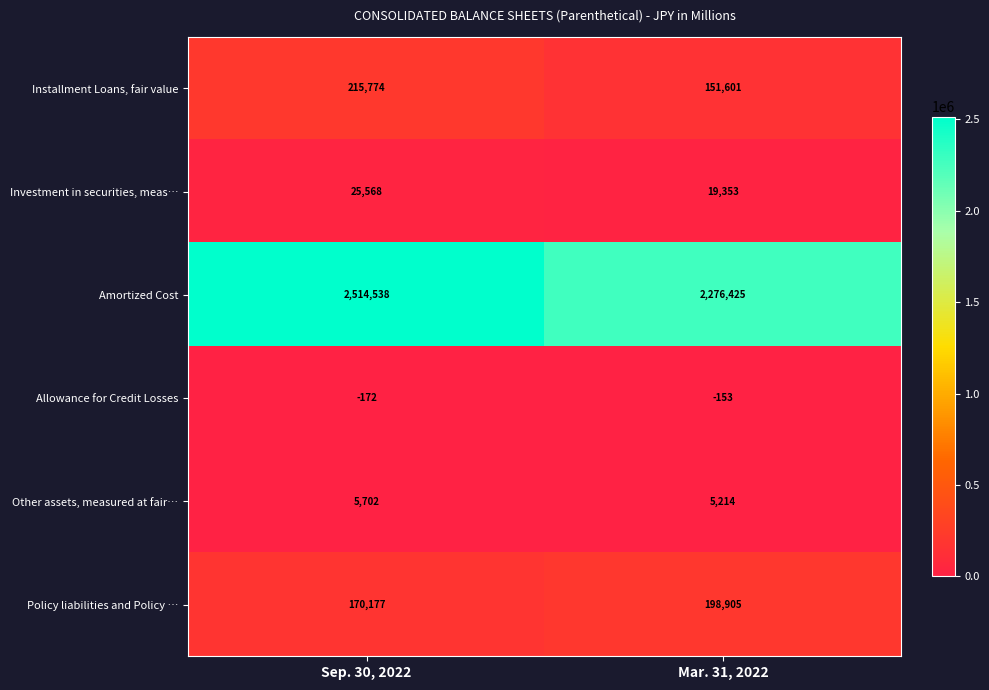

List the series in order of their peak value, lowest first.

Allowance for Credit Losses, Other assets, measured at fair…, Investment in securities, meas…, Policy liabilities and Policy …, Installment Loans, fair value, Amortized Cost